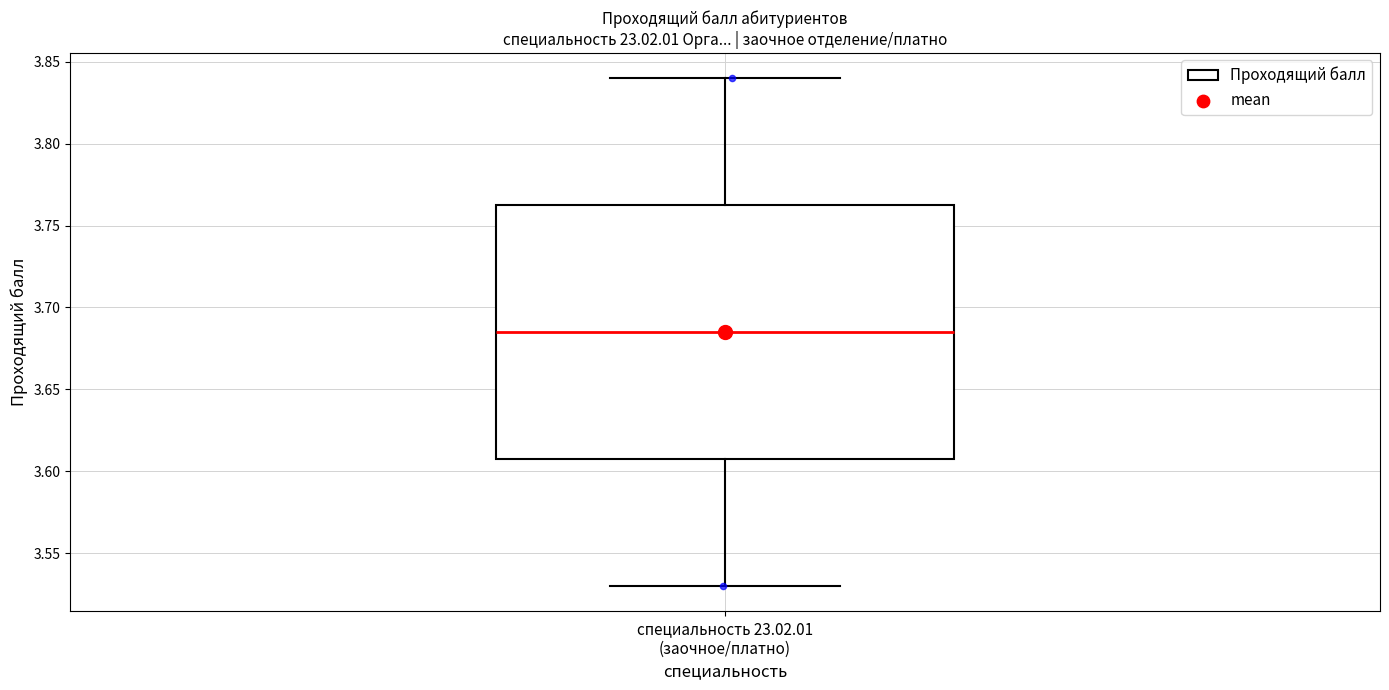

Read this box plot against the y-axis: the position of the median line, the range covered by the box, and the ends of both whiskers. The values are not printed on the chart, so give them approximately, as read against the axis.

median 3.685, box 3.610 to 3.765, whiskers 3.530 to 3.840